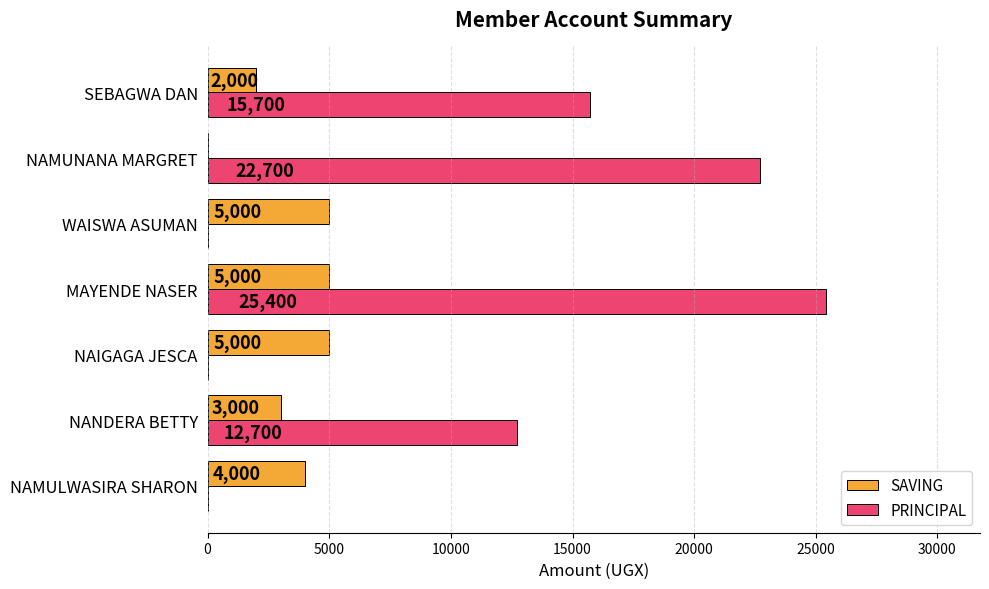

Where is PRINCIPAL nearest to the value 12700?

NANDERA BETTY